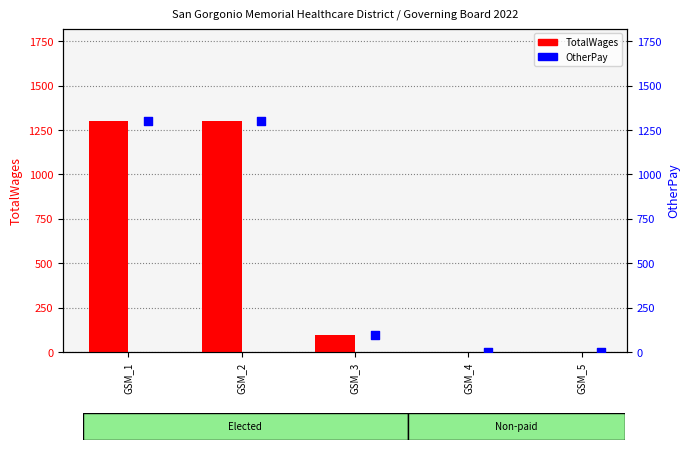

Which series has the largest Y range (max minus min)?

TotalWages